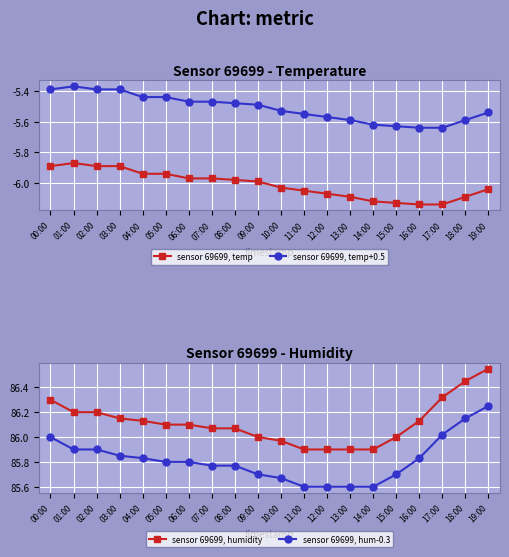

True or false: sensor 69699, humidity and sensor 69699, temp cross at least once.

False